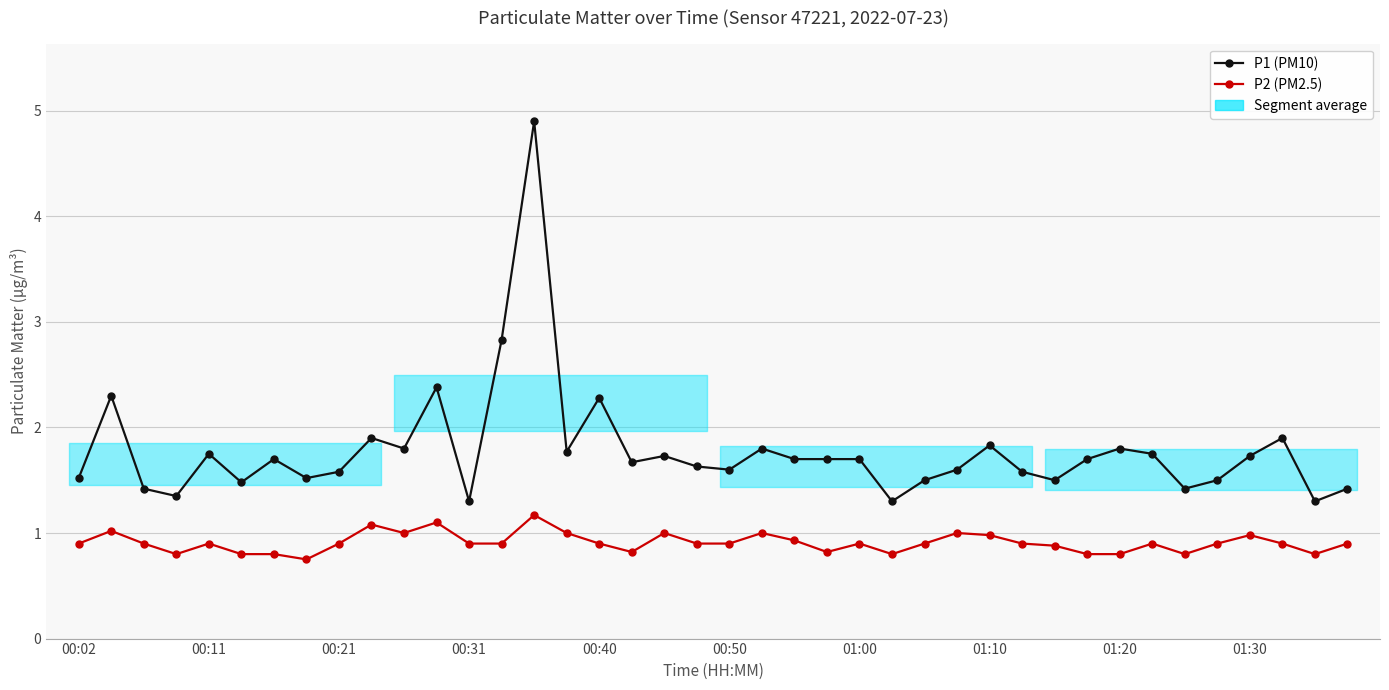

List the labels in order of P1 (PM10) value, largest first.

14, 13, 11, 00:11, 16, 01:30, 37, 28, 10, 21, 32, 15, 00:40, 33, 18, 36, 01:00, 22, 23, 24, 31, 17, 19, 20, 27, 01:20, 29, 00:02, 01:10, 26, 30, 35, 00:50, 00:21, 34, 39, 00:31, 12, 25, 38